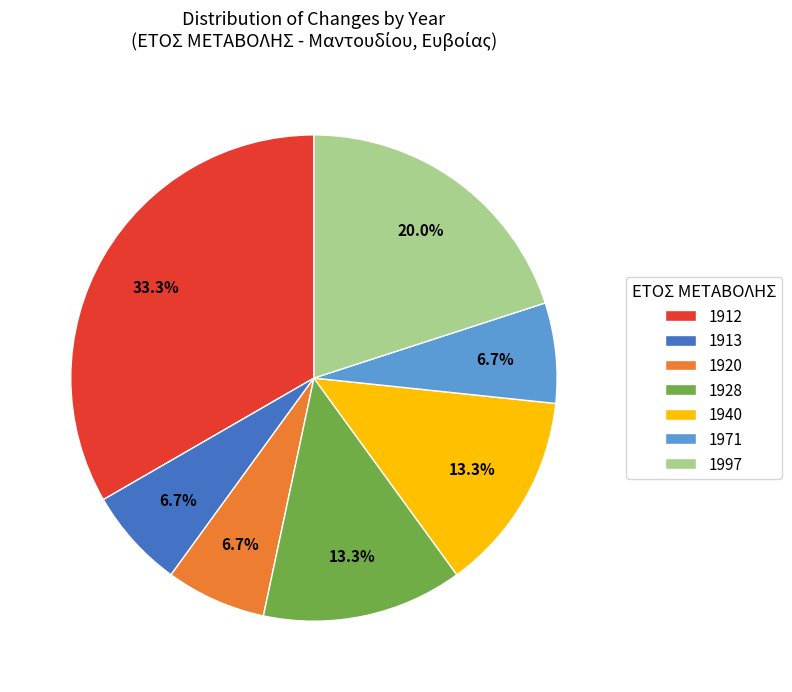

What is the ratio of the value at 1912 to the value at 1997?

1.7